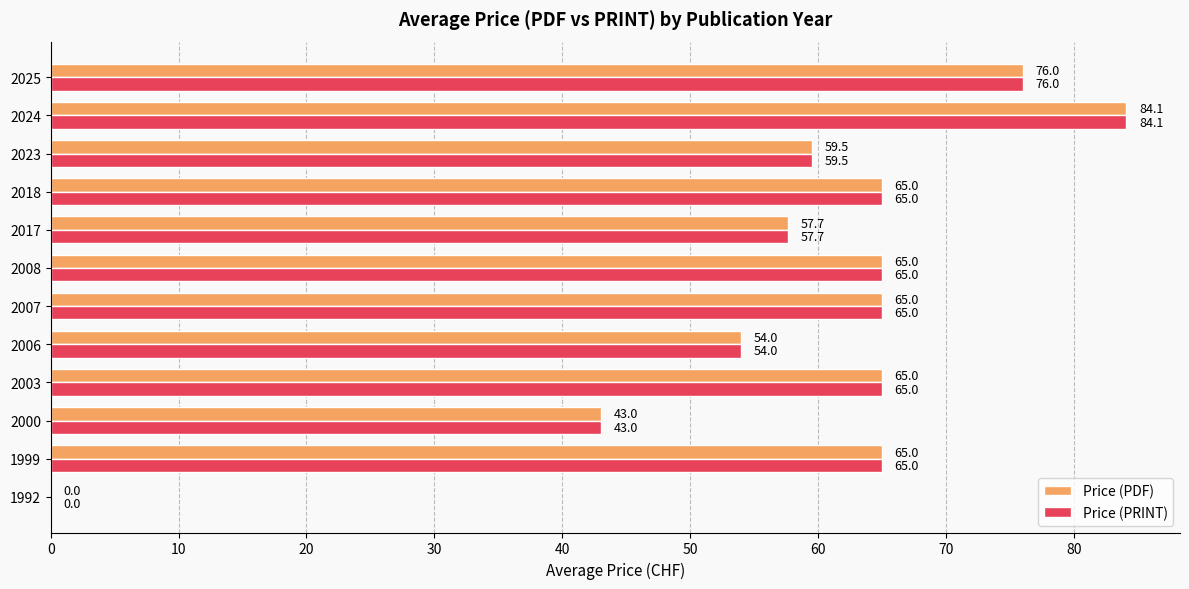

What is the approximate value of Price (PRINT) at 2024?

84.1